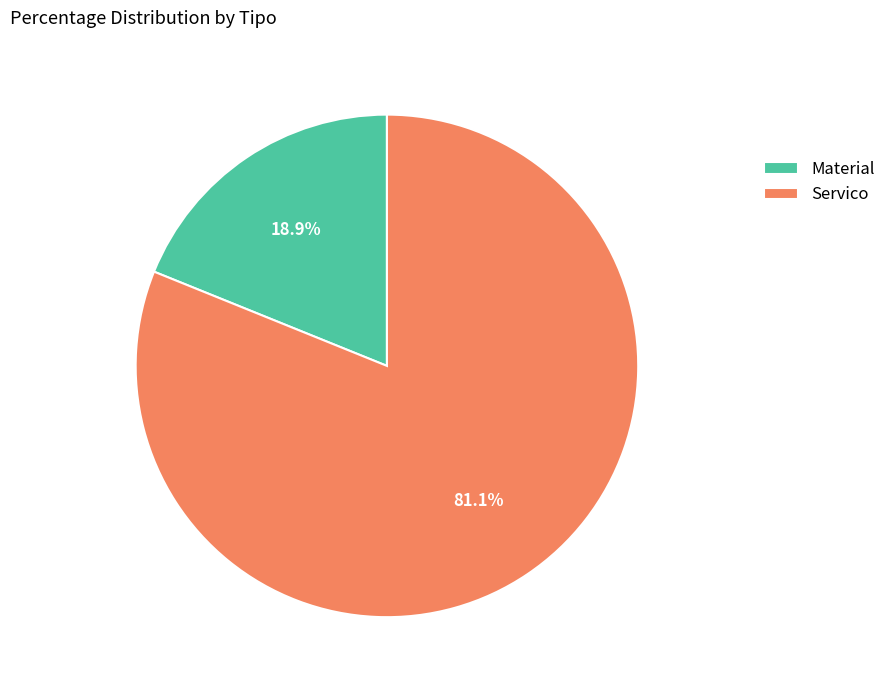

To the nearest percent, what is the difference between the largest and smallest slice percentages?

62%